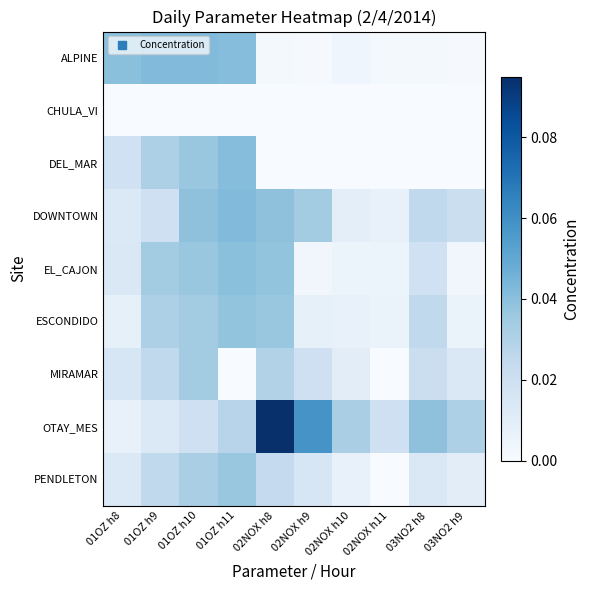

At how many categories does at least one series exceed 0?

10